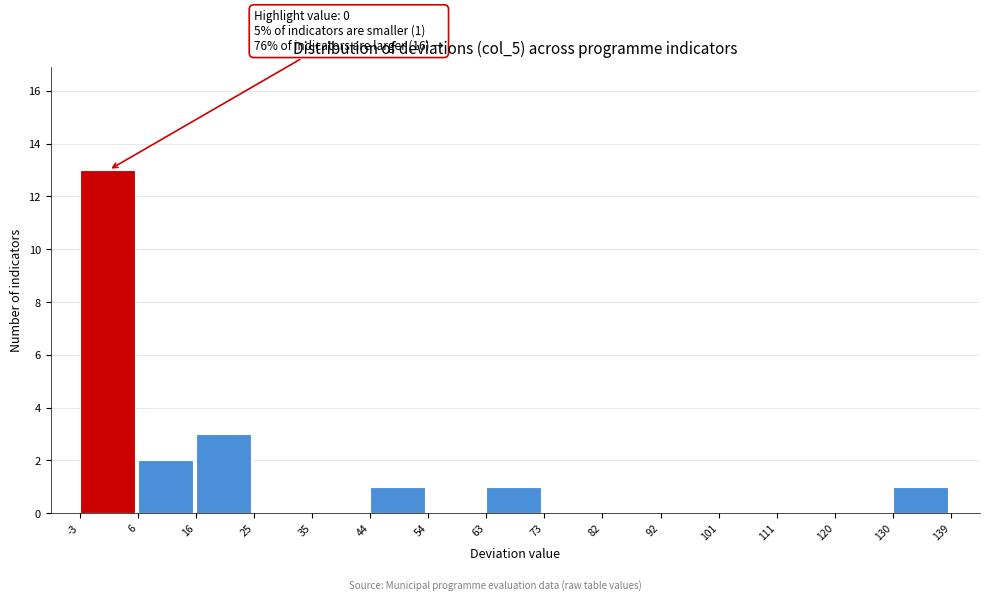

Over which range of the x-axis is the bar tallest?

-3 to 6